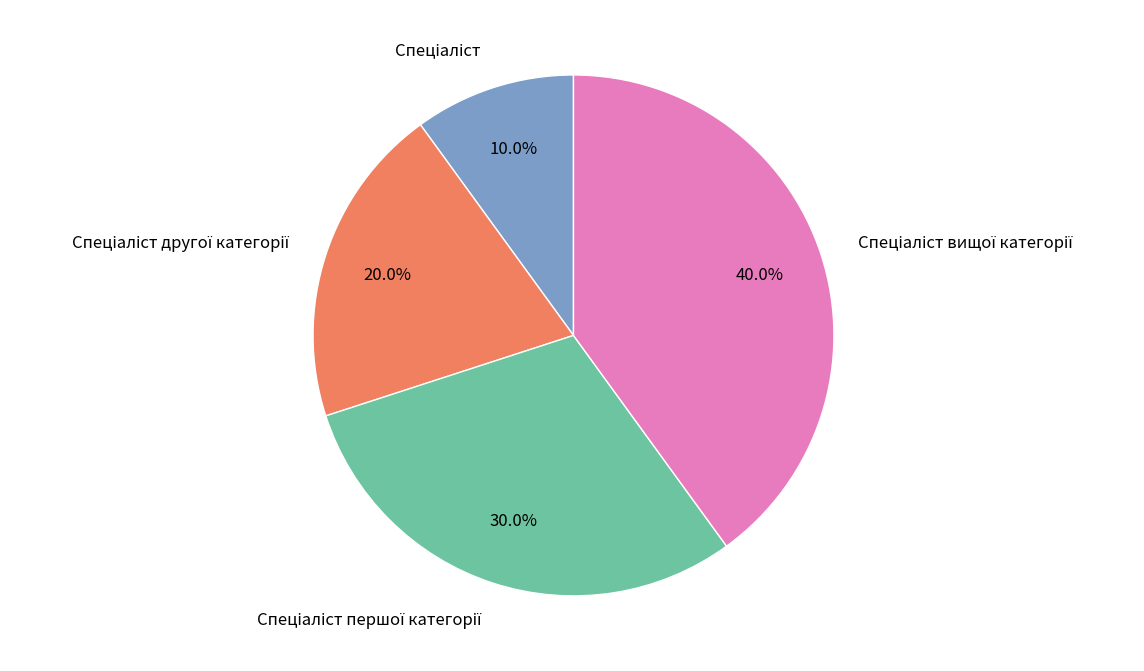

Is there a majority slice in this chart?

No